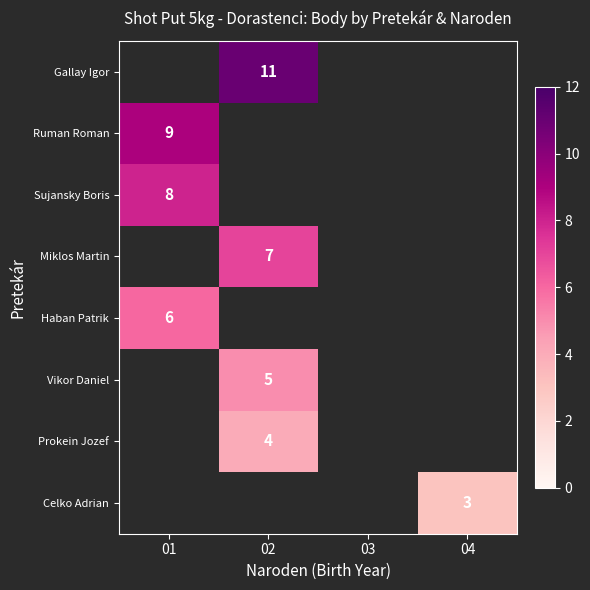

The value of Celko Adrian at 04 is 3. True or false?

True